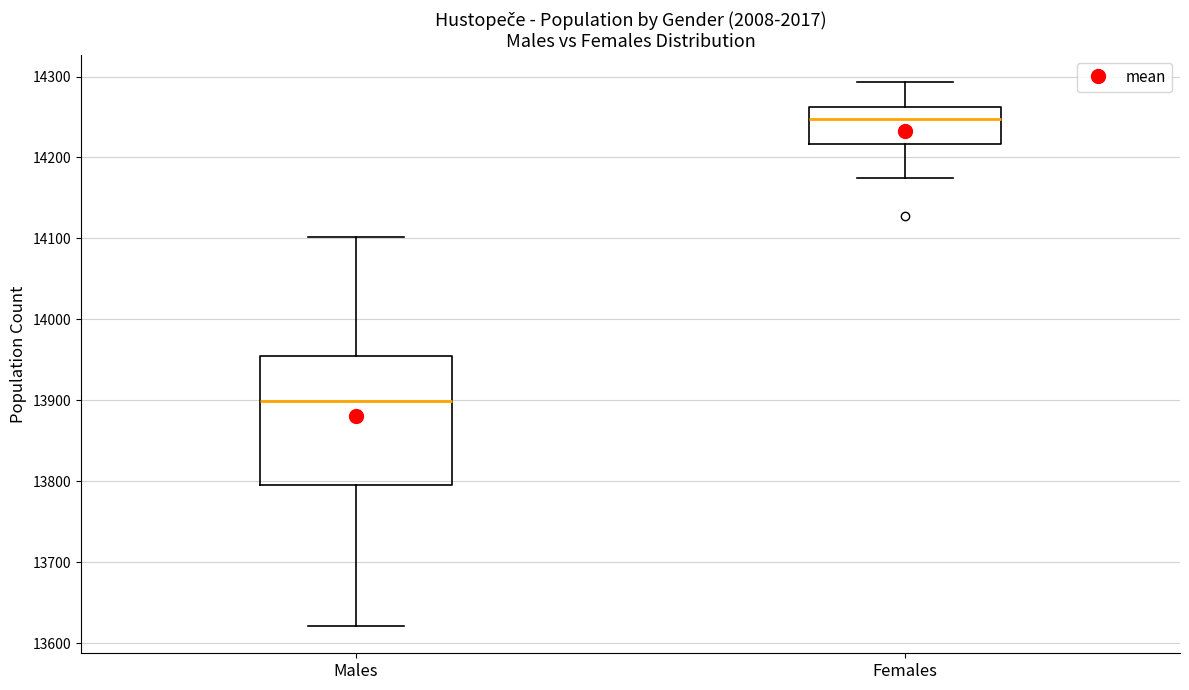

Reading left to right, read every box against the y-axis: the position of its median line, the range the box covers, and the ends of its whiskers. The values are not printed on the chart, so give them approximately, as read against the axis.

Males: median 13900, box 13800 to 13950, whiskers 13620 to 14100
Females: median 14250, box 14220 to 14260, whiskers 14180 to 14290